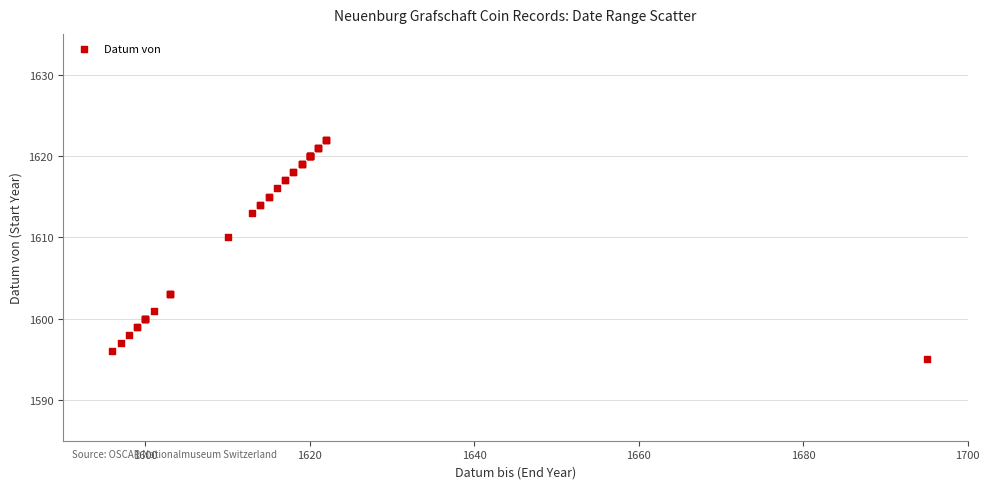

What Y value in the scatter plot is closest to 1608?

1610